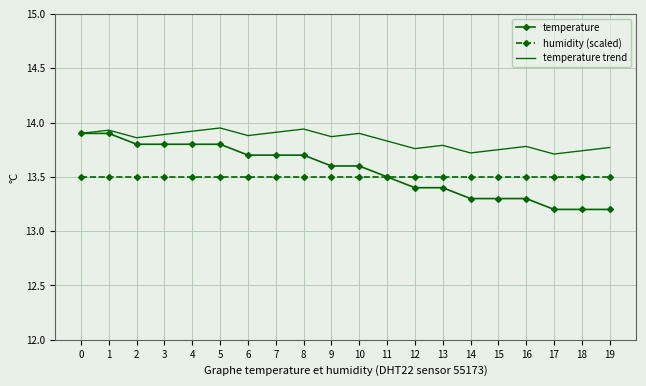

Rank the series at 7 from highest to lowest value.

temperature trend, temperature, humidity (scaled)